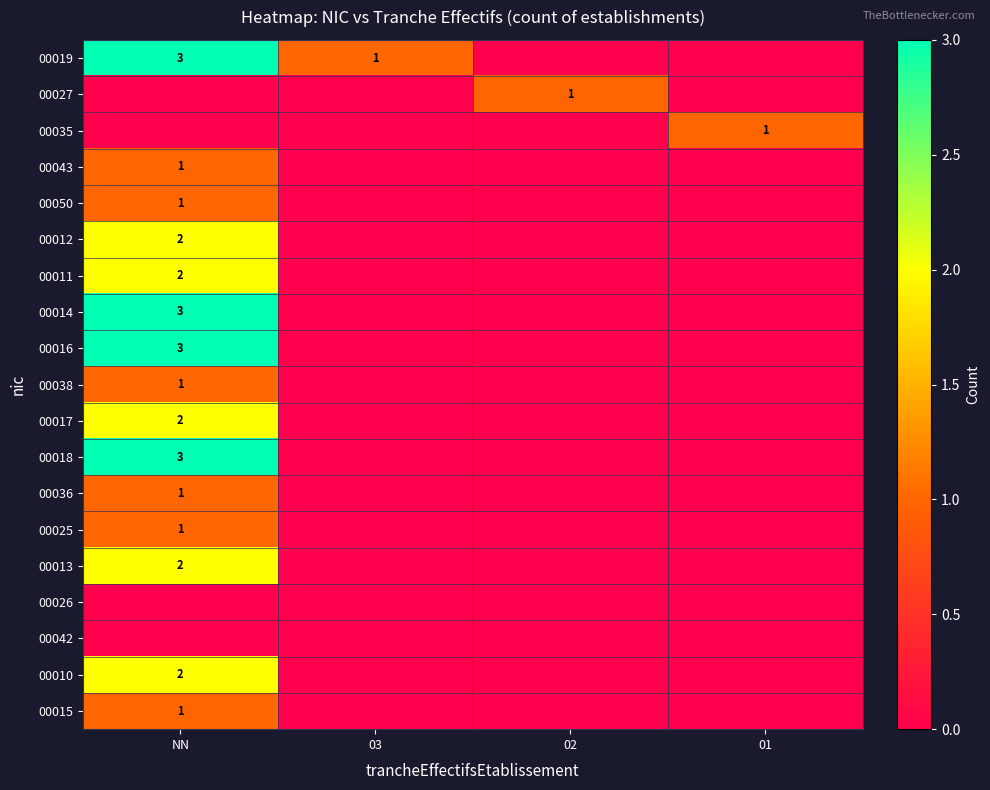

The value of 00018 at NN is 5. True or false?

False